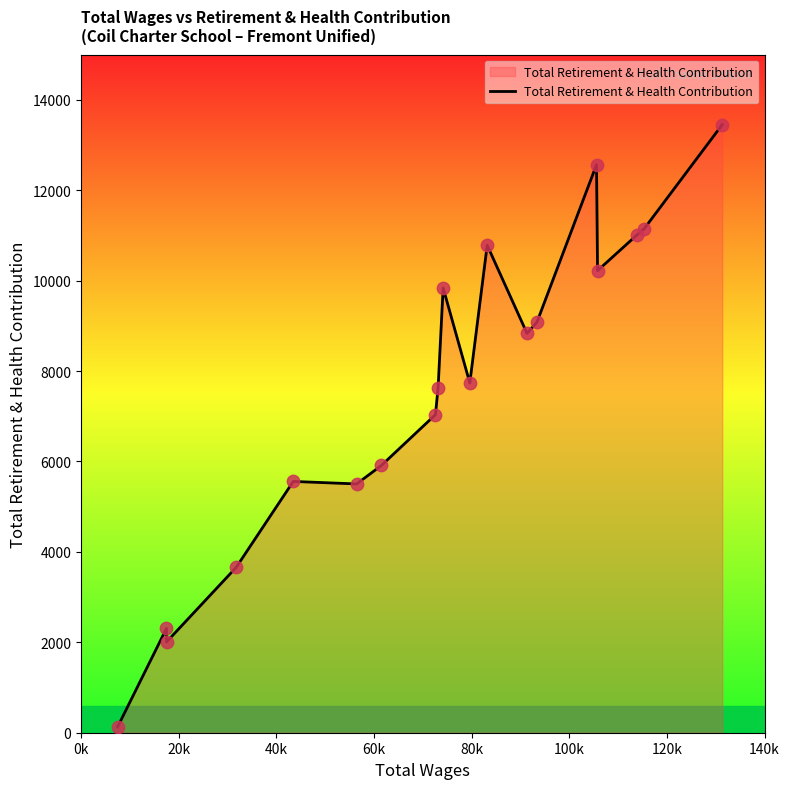

What is the difference between the maximum and minimum values?

13321